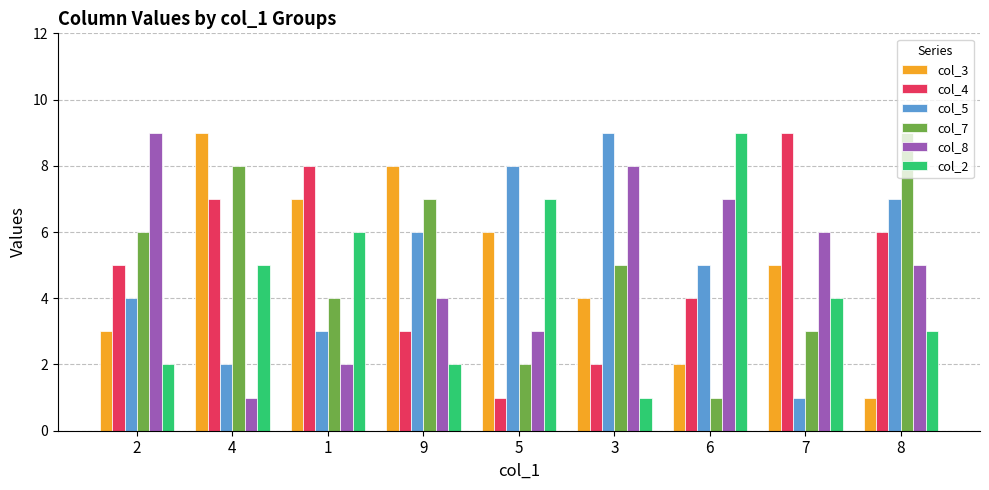

Reading left to right, transcribe all the data shown in this chart.

col_3: 3	9	7	8	6	4	2	5	1
col_4: 5	7	8	3	1	2	4	9	6
col_5: 4	2	3	6	8	9	5	1	7
col_7: 6	8	4	7	2	5	1	3	9
col_8: 9	1	2	4	3	8	7	6	5
col_2: 2	5	6	2	7	1	9	4	3